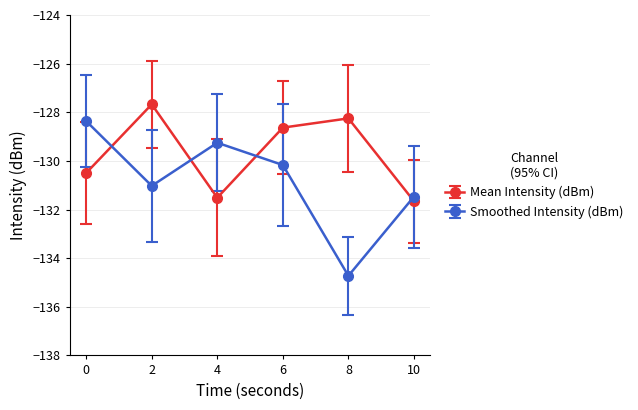

The Mean Intensity (dBm) series shows -131.5 at 4. True or false?

True